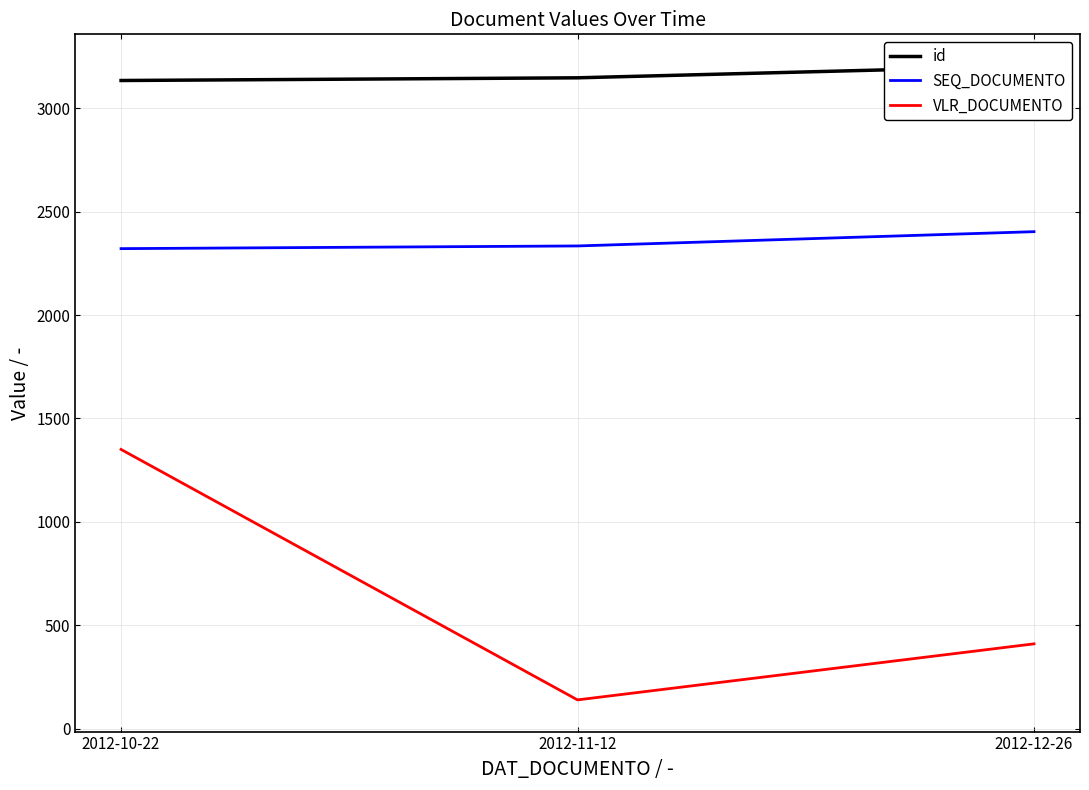

Between 2012-12-26 and 2012-11-12, which is larger?

2012-12-26